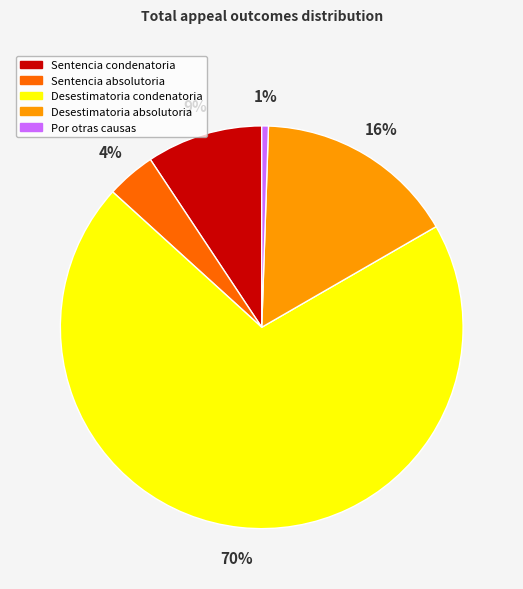

What is the largest slice in the pie chart?

Desestimatoria condenatoria